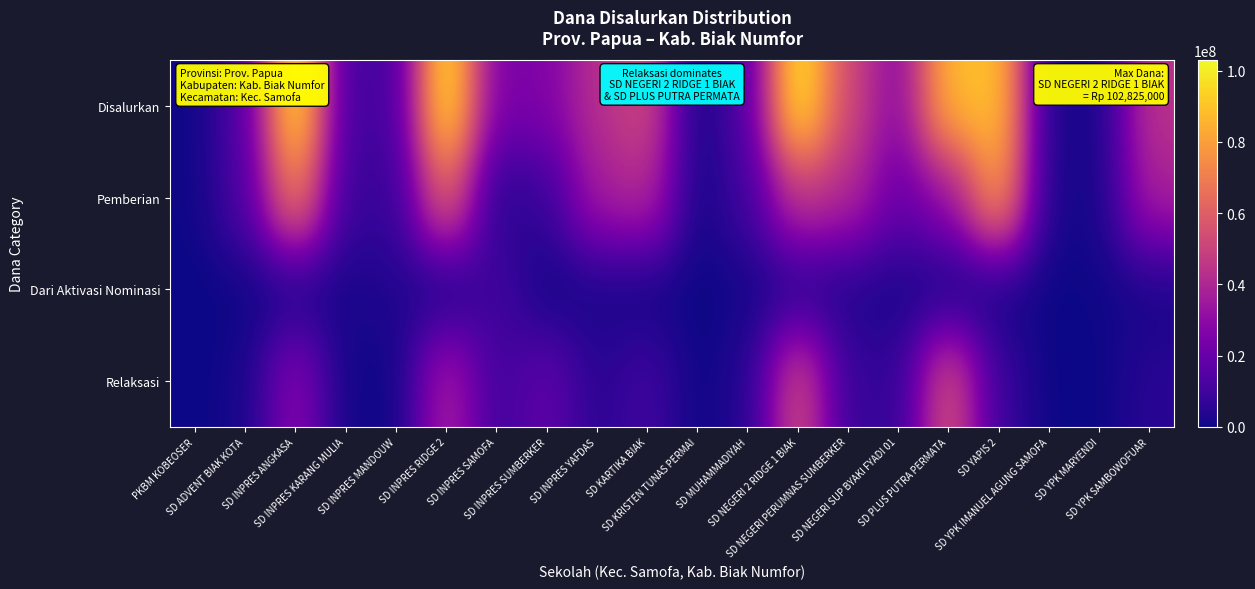

List the series in order of their overall mean, lowest first.

Dari Aktivasi Nominasi, Relaksasi, Pemberian, Disalurkan